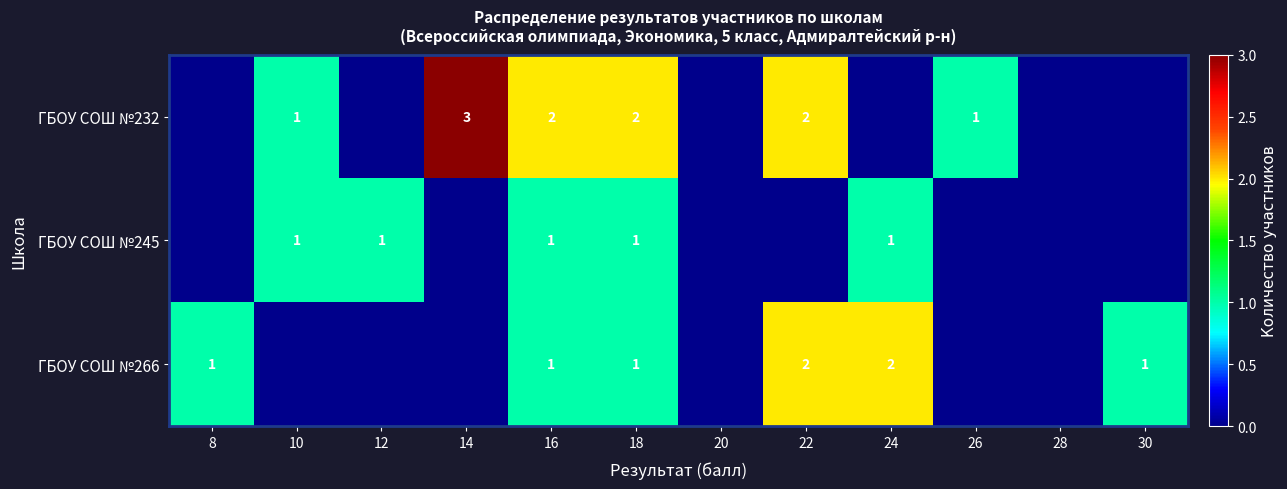

Is it true that ГБОУ СОШ №245 equals 1 at 18?

True